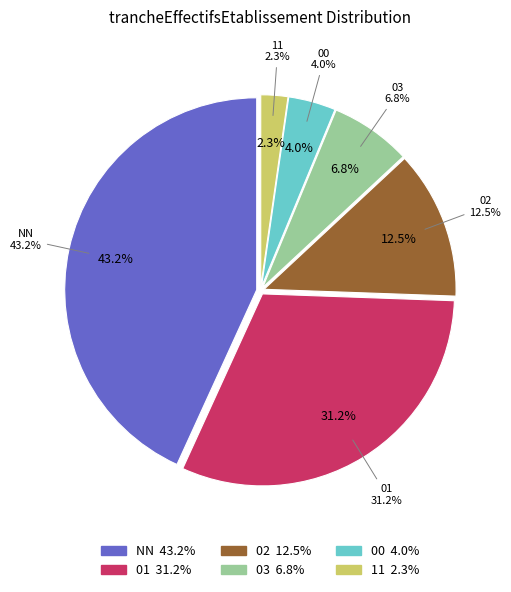

What percentage is NOT represented by 00?

96.0%